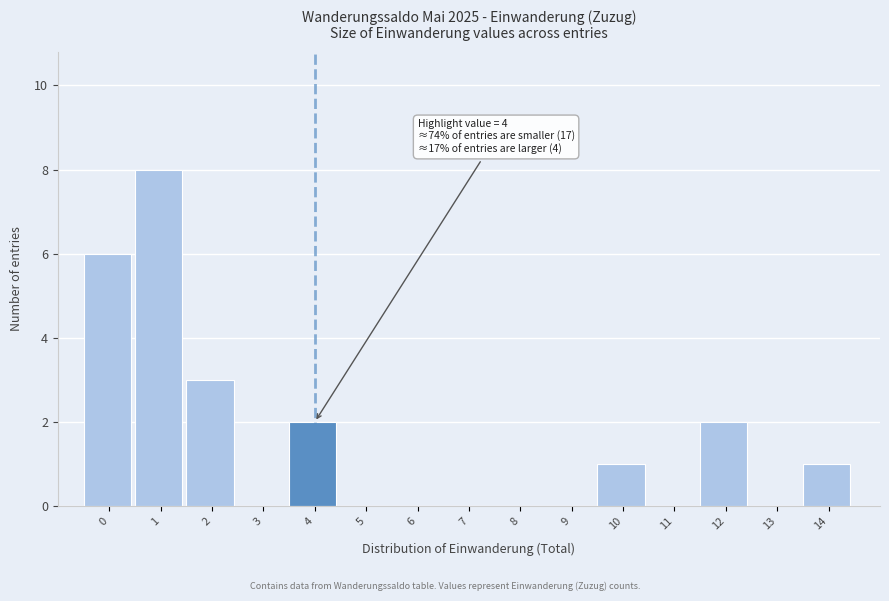

Reading left to right, extract all data points from this chart.

0=6	1=8	2=3	3=0	4=2	5=0	6=0	7=0	8=0	9=0	10=1	11=0	12=2	13=0	14=1